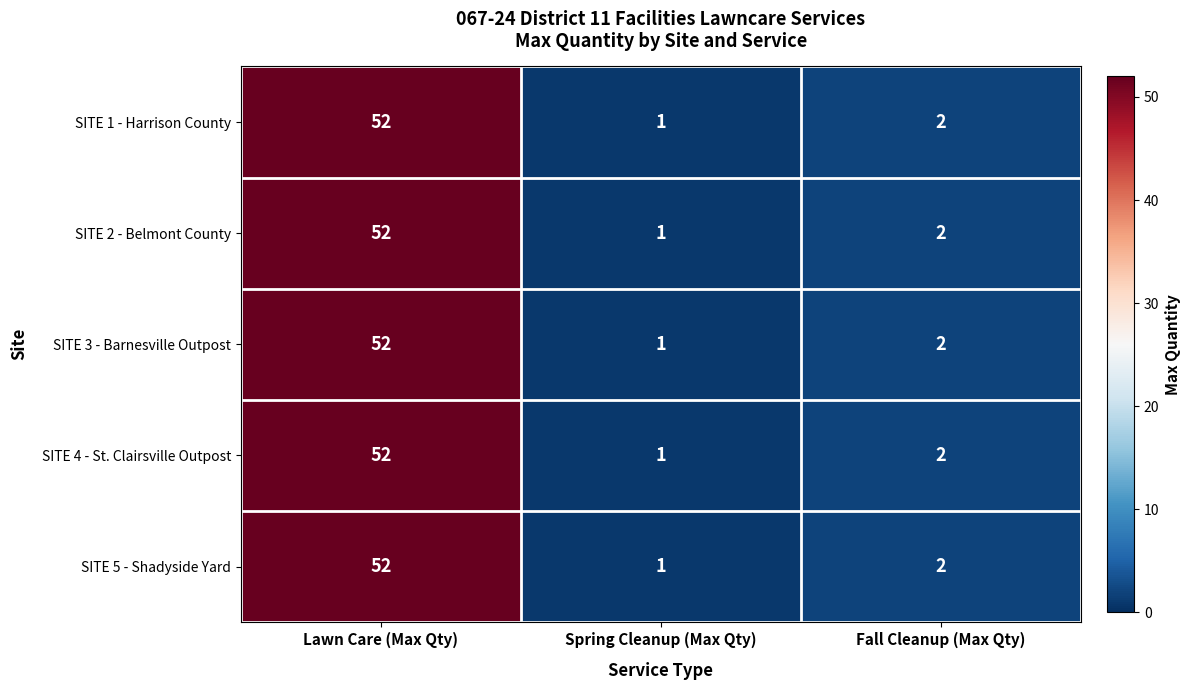

What is the average value of the SITE 2 - Belmont County series?

18